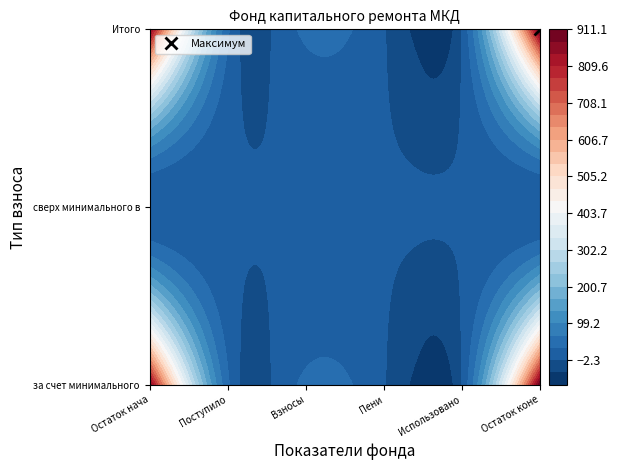

The value of Поступило at за счет минимального взноса is 15.2. True or false?

False